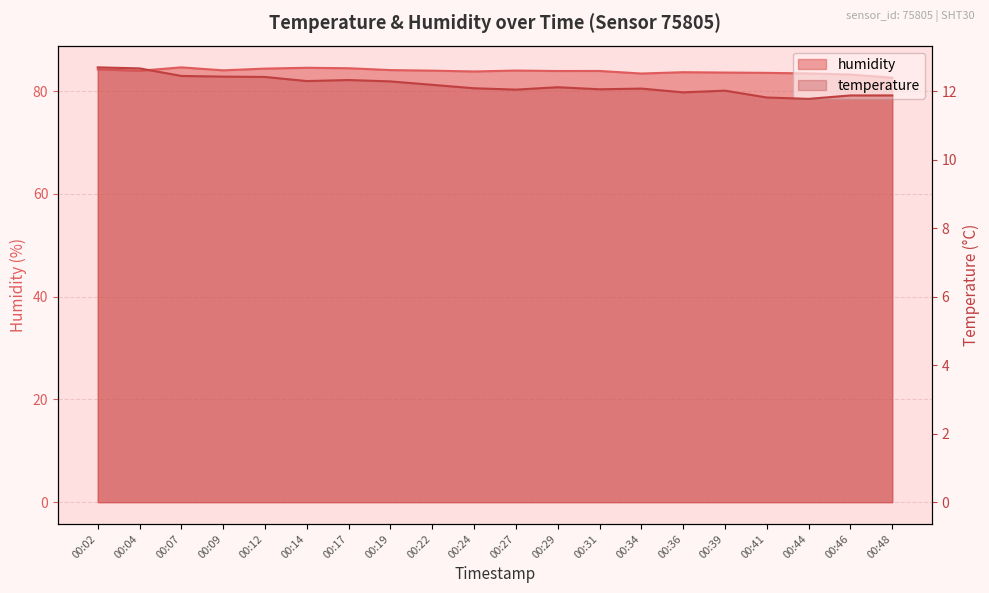

Reading left to right, transcribe all the data shown in this chart.

temperature: 12.7	12.7	12.4	12.4	12.4	12.3	12.3	12.3	12.2	12.1	12.1	12.1	12.1	12.1	12.0	12.0	11.8	11.8	11.9	11.9
humidity: 84.2	84.0	84.6	84.0	84.4	84.5	84.5	84.1	84.0	83.8	84.0	83.9	83.9	83.4	83.7	83.6	83.6	83.5	83.2	82.6